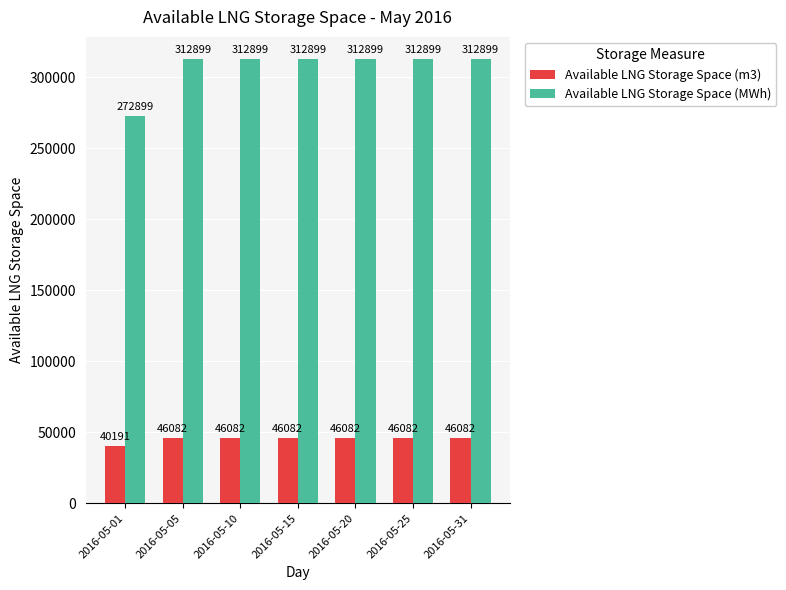

At which label does Available LNG Storage Space (MWh) reach its minimum?

2016-05-01